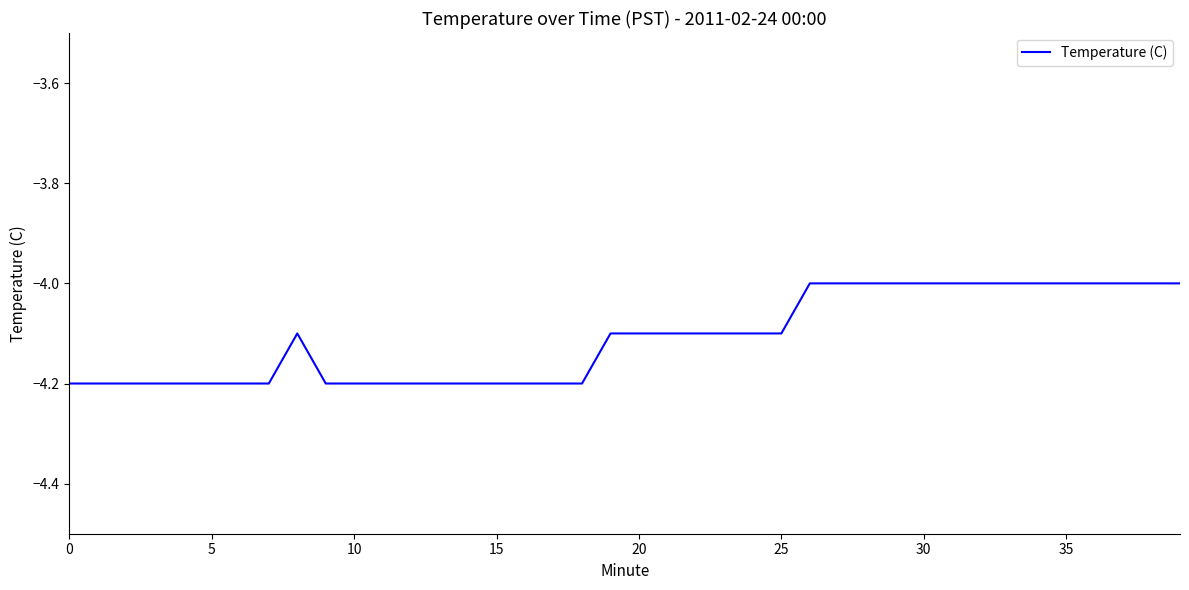

What is the minimum value shown in the chart?

-4.2